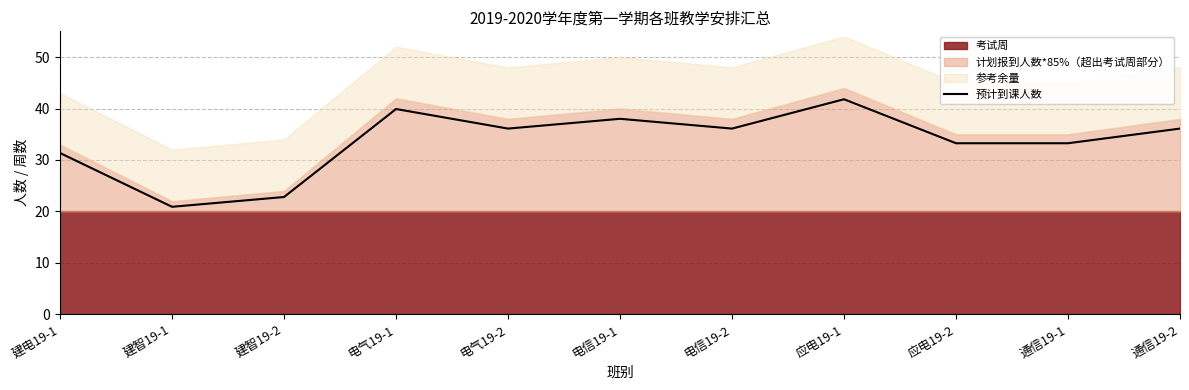

What is the value of the 5th point from the left?

36.1